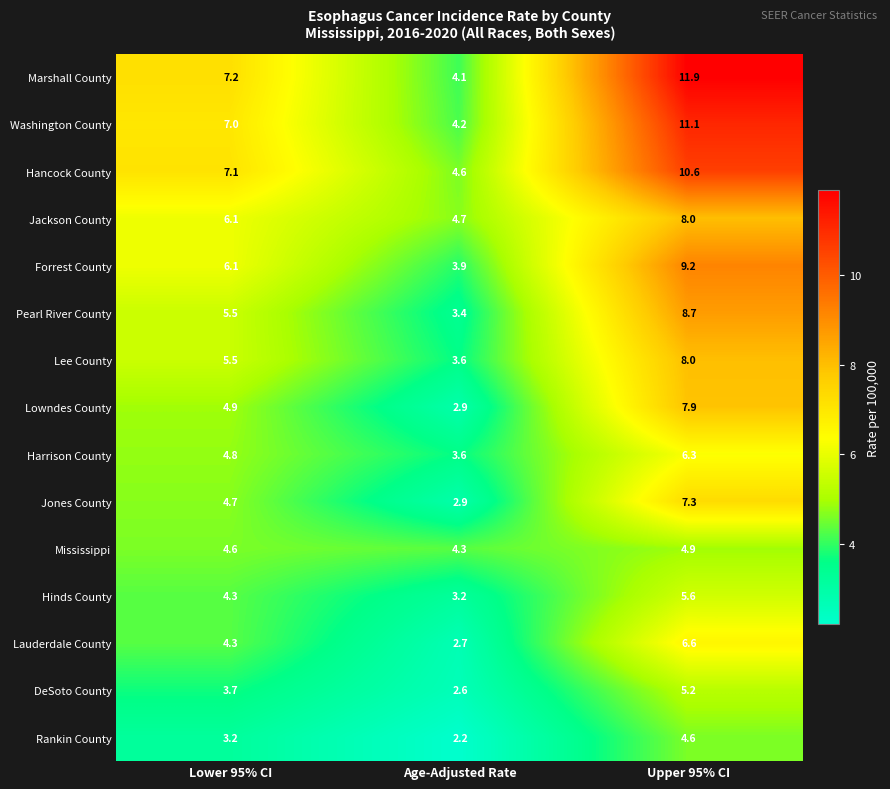

Which category has the lowest value across all series?

Age-Adjusted Rate